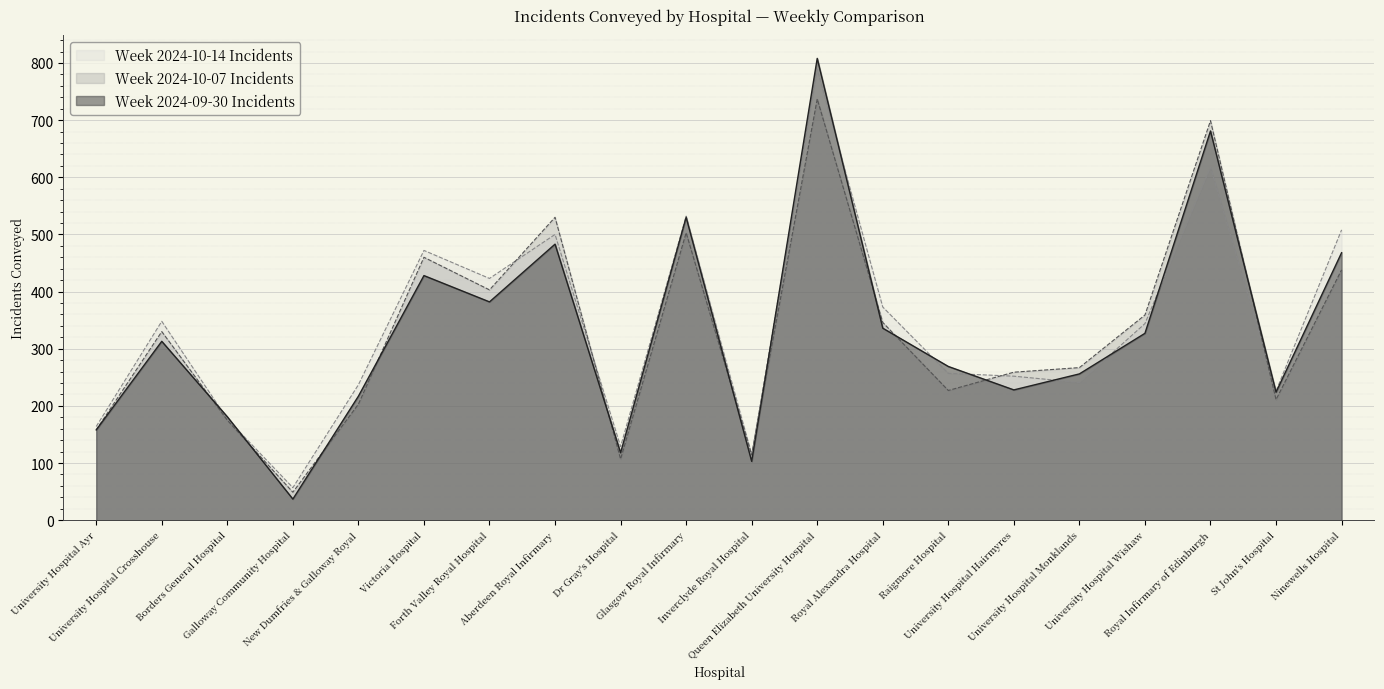

At which category is the sum across all series the highest?

Queen Elizabeth University Hospital